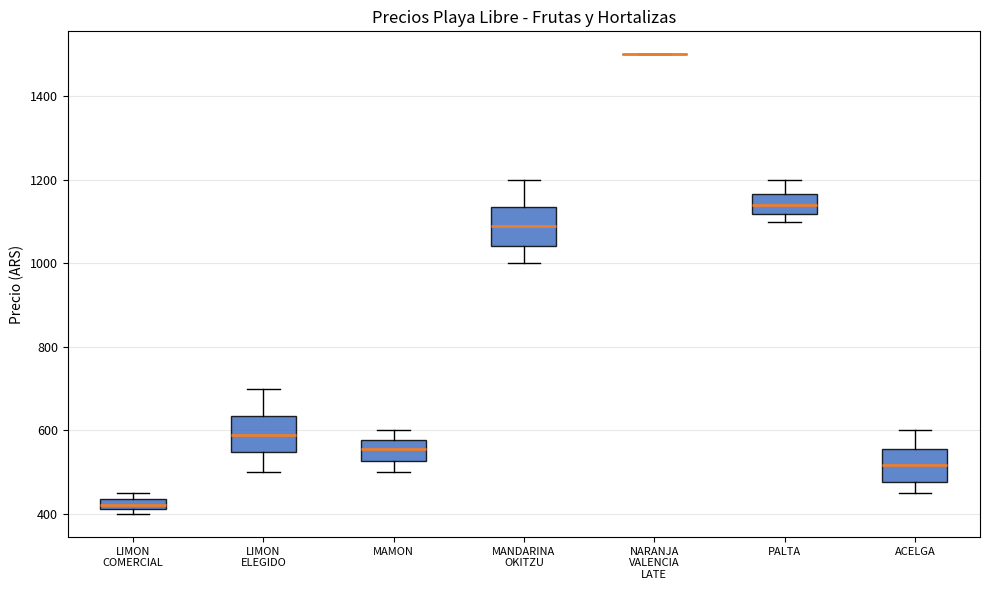

Where does the lower whisker of the box for MAMON end on the y-axis? The values are not printed on the chart, so give them approximately, as read against the axis.

500